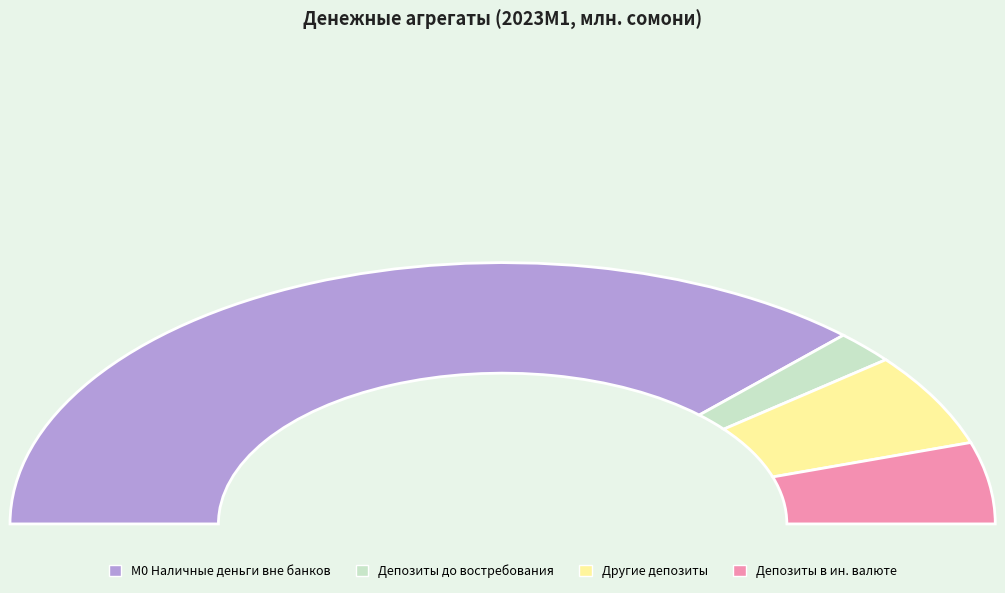

Does any single category account for the majority?

Yes